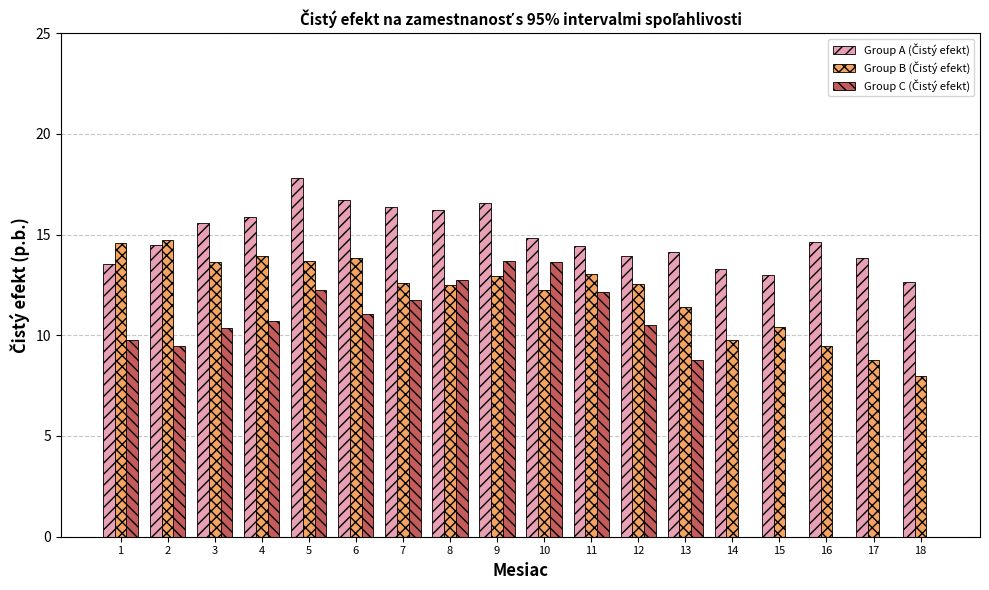

How many series are shown in this chart?

3